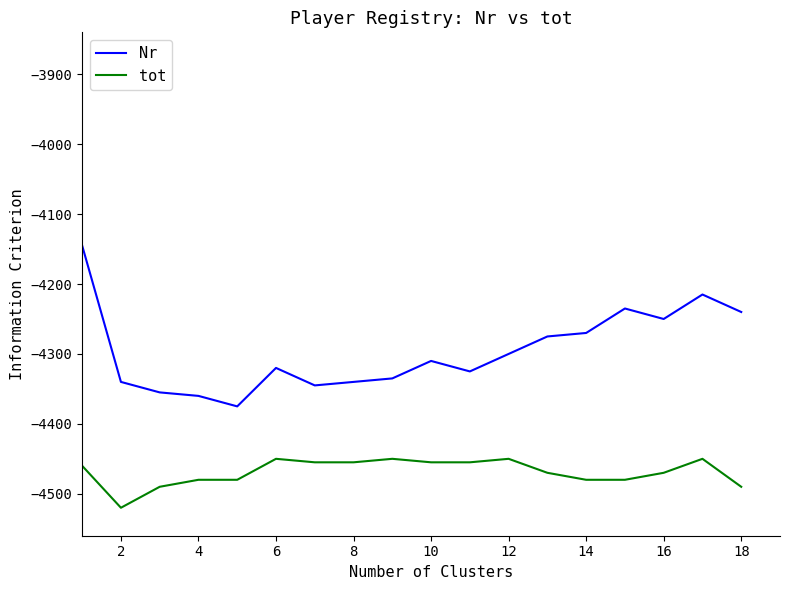

List the series in order of their overall mean, highest first.

Nr, tot